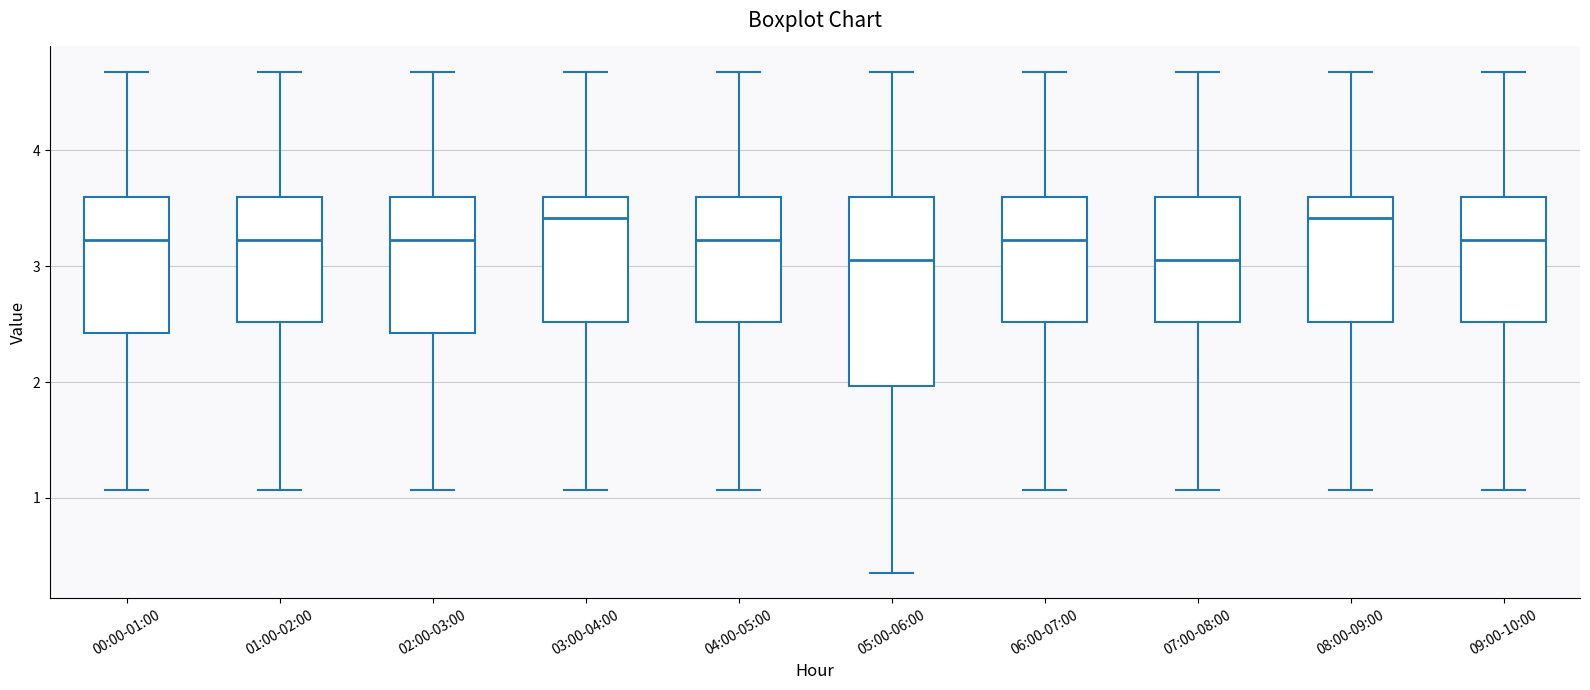

Where is the upper edge of the box for 02:00-03:00 on the y-axis? The values are not printed on the chart, so give them approximately, as read against the axis.

3.6